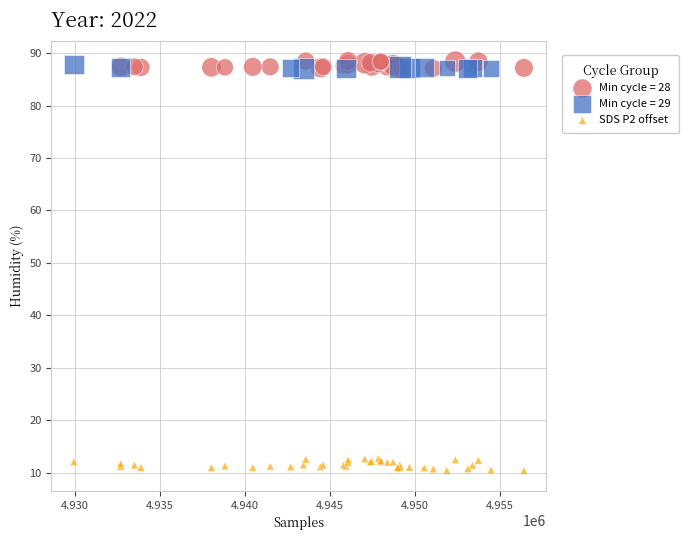

Which series has the largest Y range (max minus min)?

SDS P2 offset